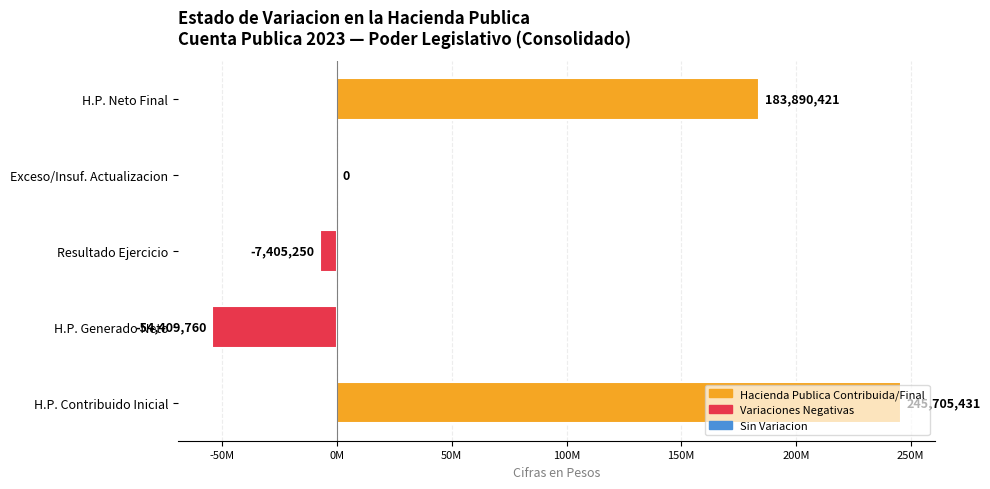

What is the sum of all values?

367780842